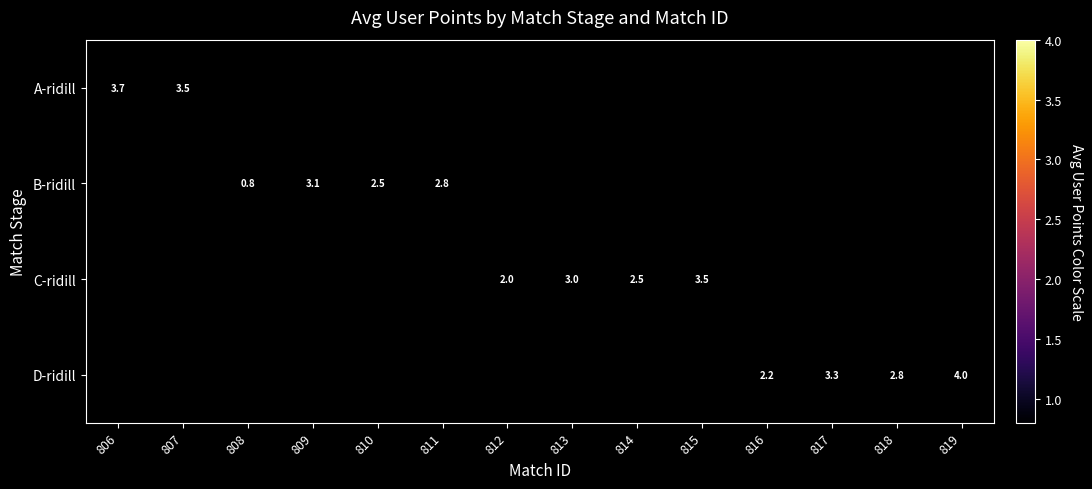

True or false: A-ridill has a value of 3.7 at 806.

True